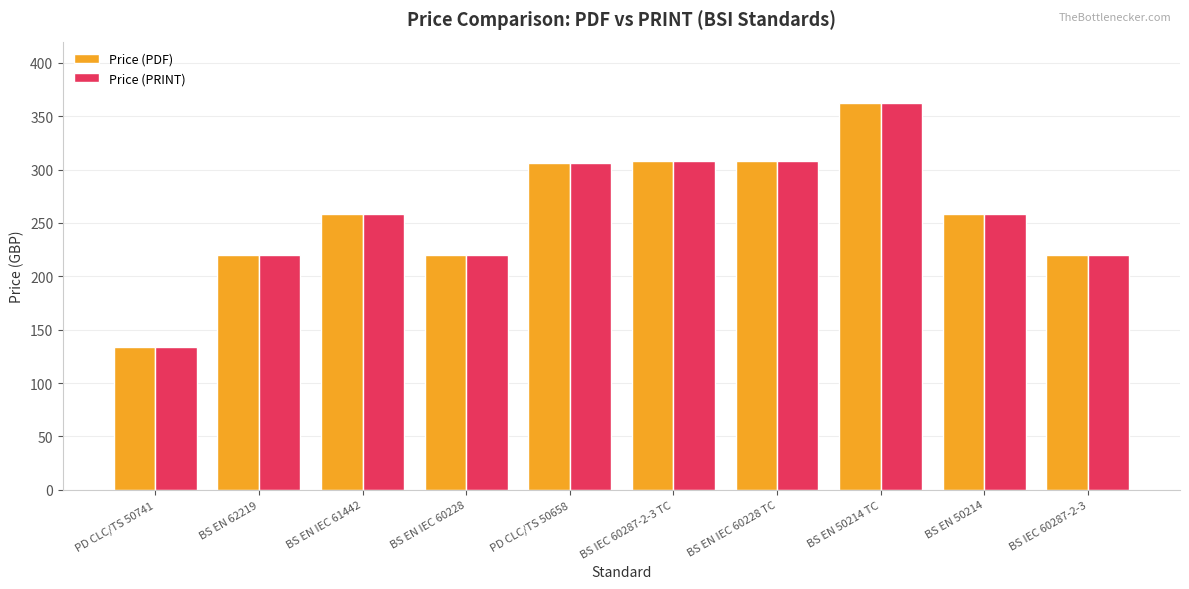

The value of Price (PRINT) at BS IEC 60287-2-3 TC is 308. True or false?

True